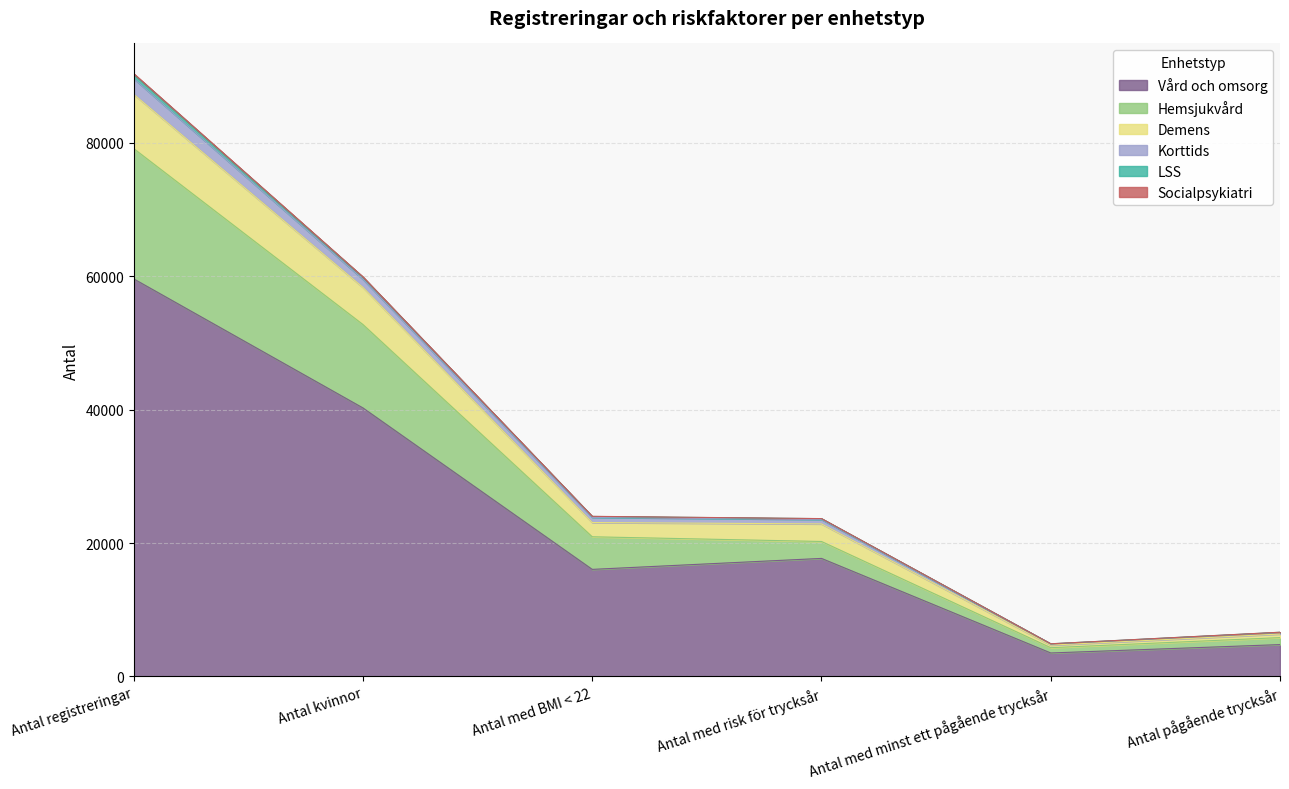

The LSS series shows 8730 at Antal med minst ett pågående trycksår. True or false?

False